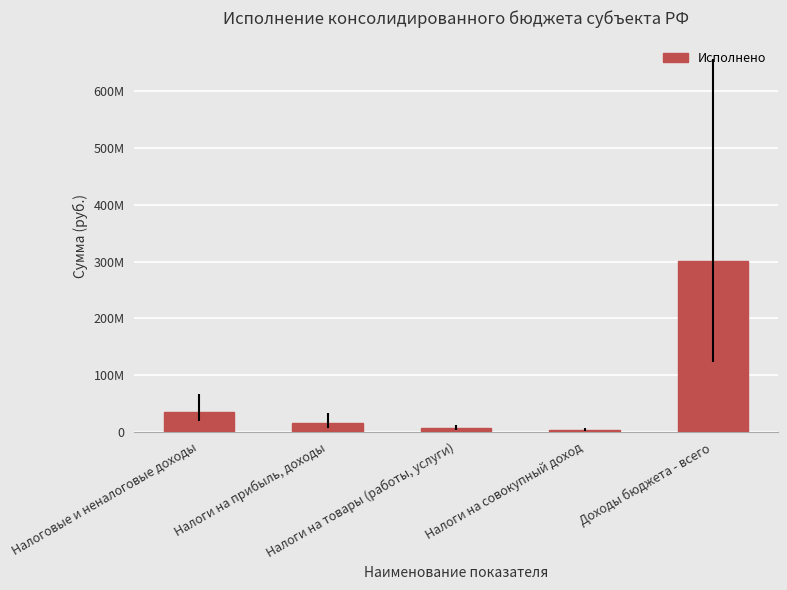

What is the sum of the values at Налоги на совокупный доход and Налоги на прибыль, доходы?

19557773.0